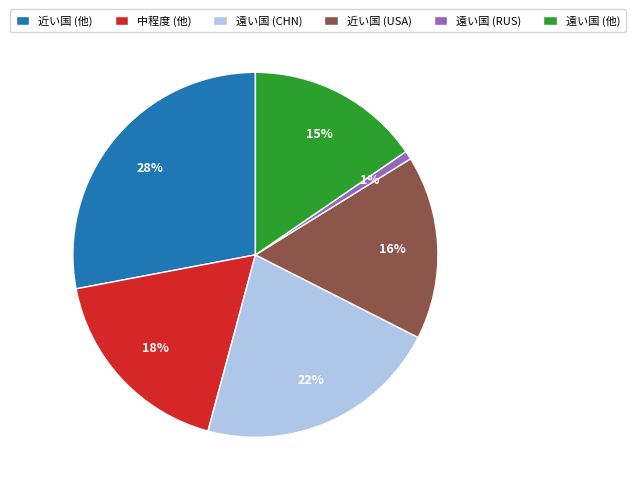

The 遠い国 (RUS) slice represents 1% of the pie. True or false?

True